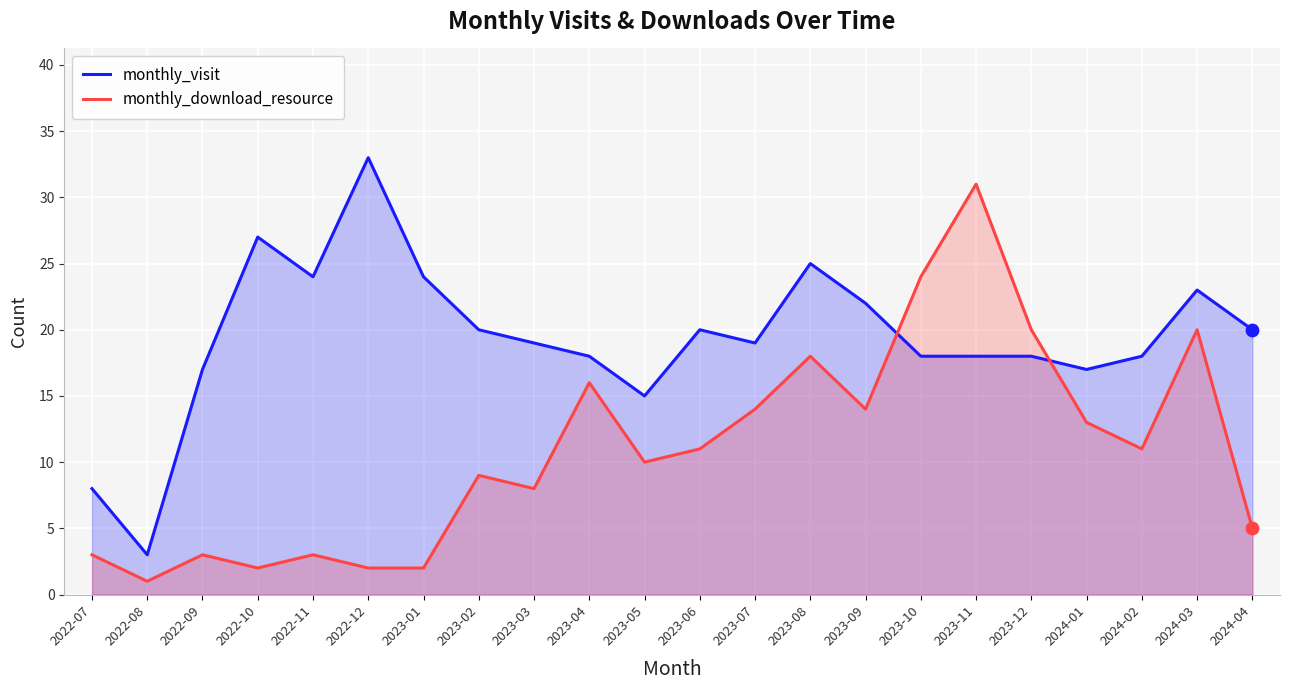

Which series has the largest Y range (max minus min)?

monthly_visit